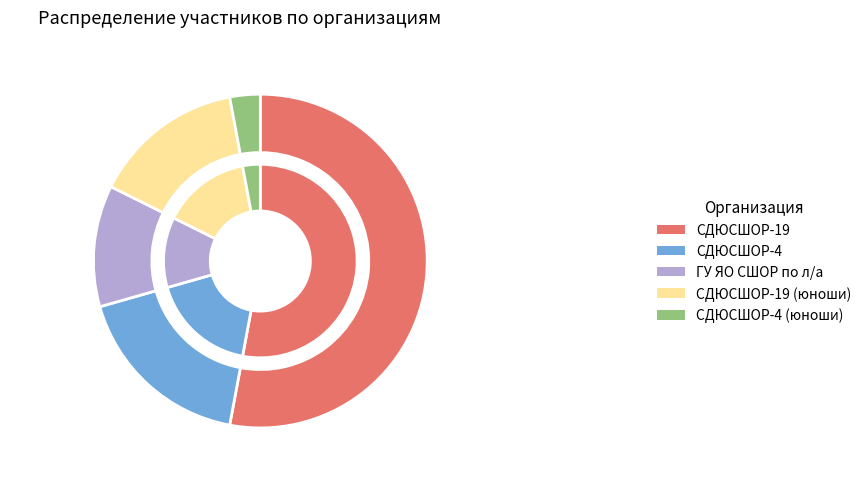

What is the ratio of the value at СДЮСШОР-4 to the value at СДЮСШОР-19 (юноши)?

1.2